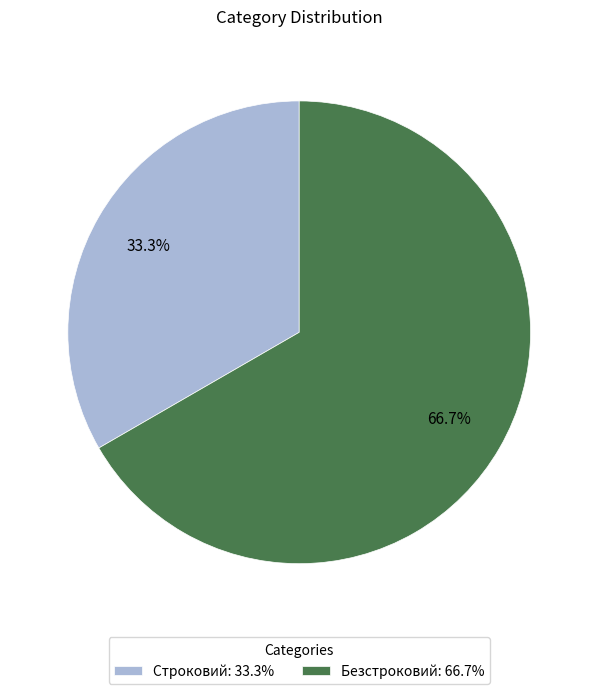

Is it true that Безстроковий is 79% of the pie?

False